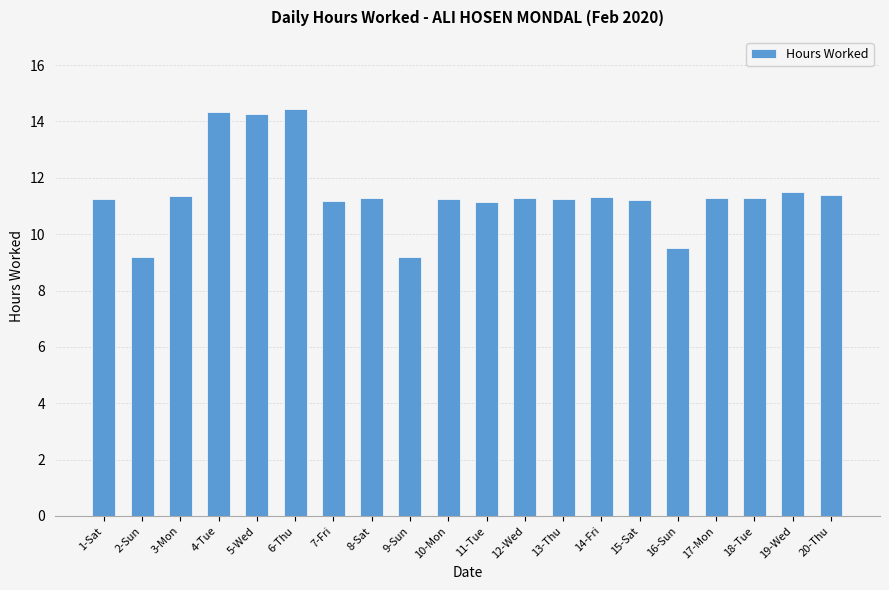

What position from the right is 10-Mon?

11